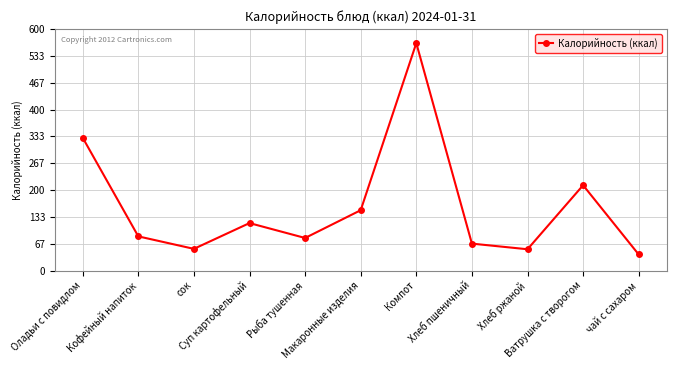

What is the label of the 9th point from the right?

сок